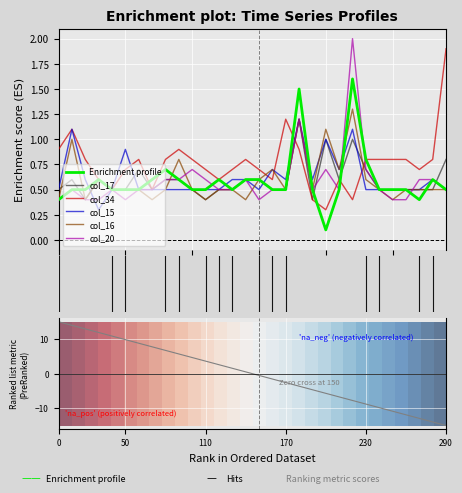

What is the average value of the col_34 series?

0.8